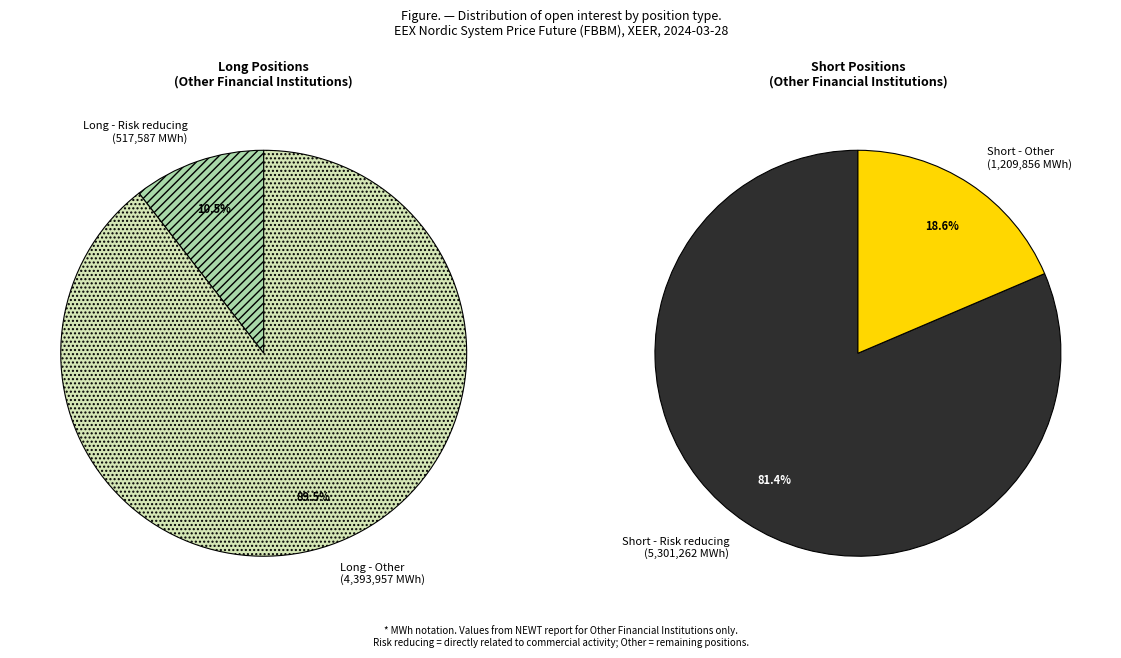

What is the largest slice in the pie chart?

Short - Risk reducing